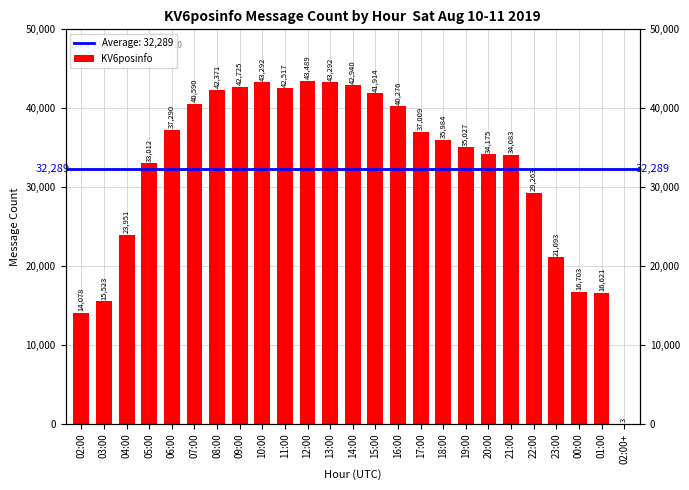

What is the change in value from 08:00 to 17:00?

-5362